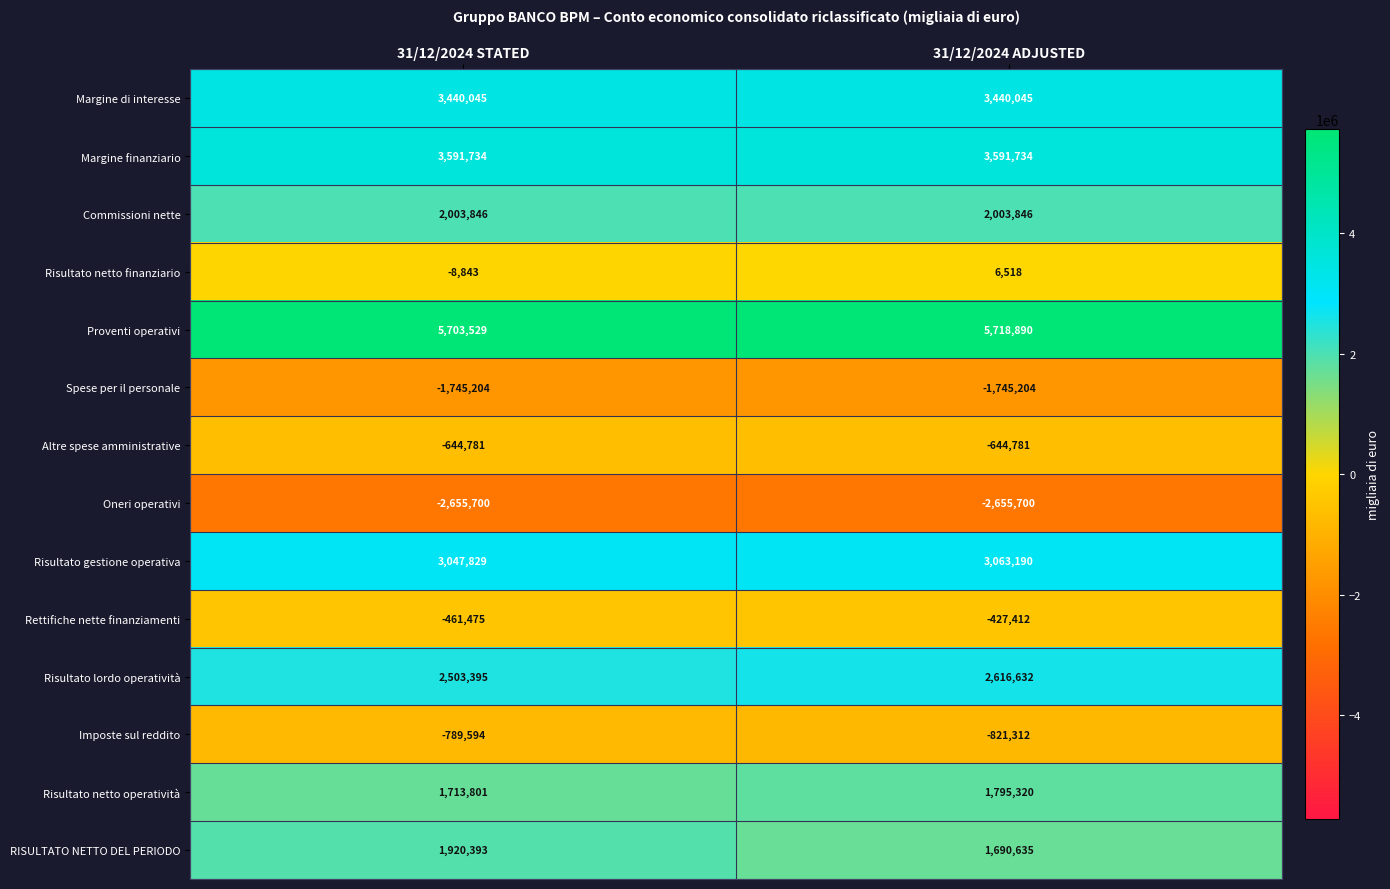

At which category is the sum across all series the highest?

31/12/2024 ADJUSTED